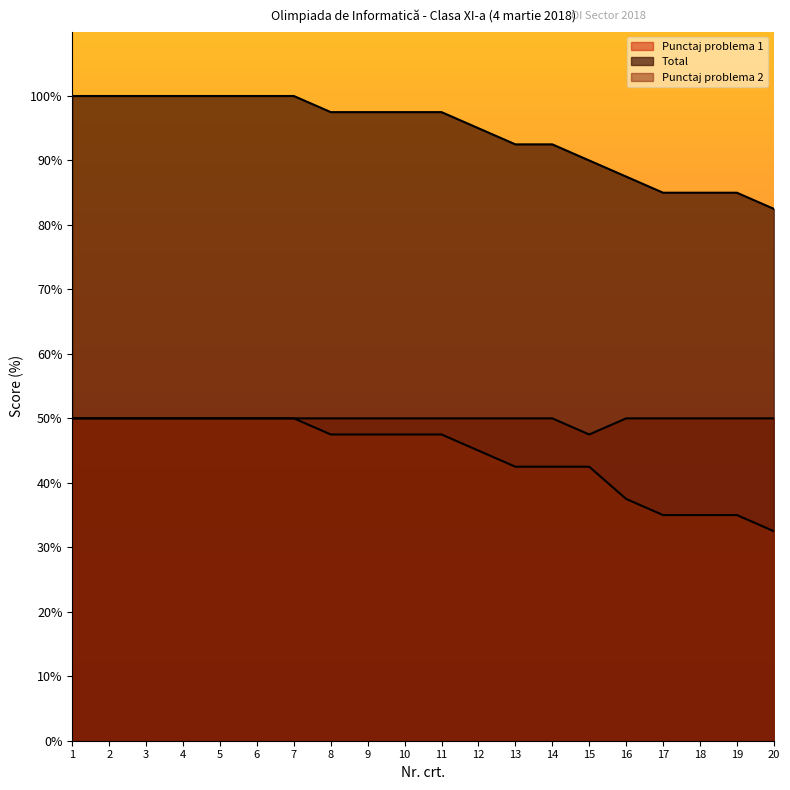

List the series in order of their peak value, lowest first.

Punctaj problema 1, Punctaj problema 2, Total